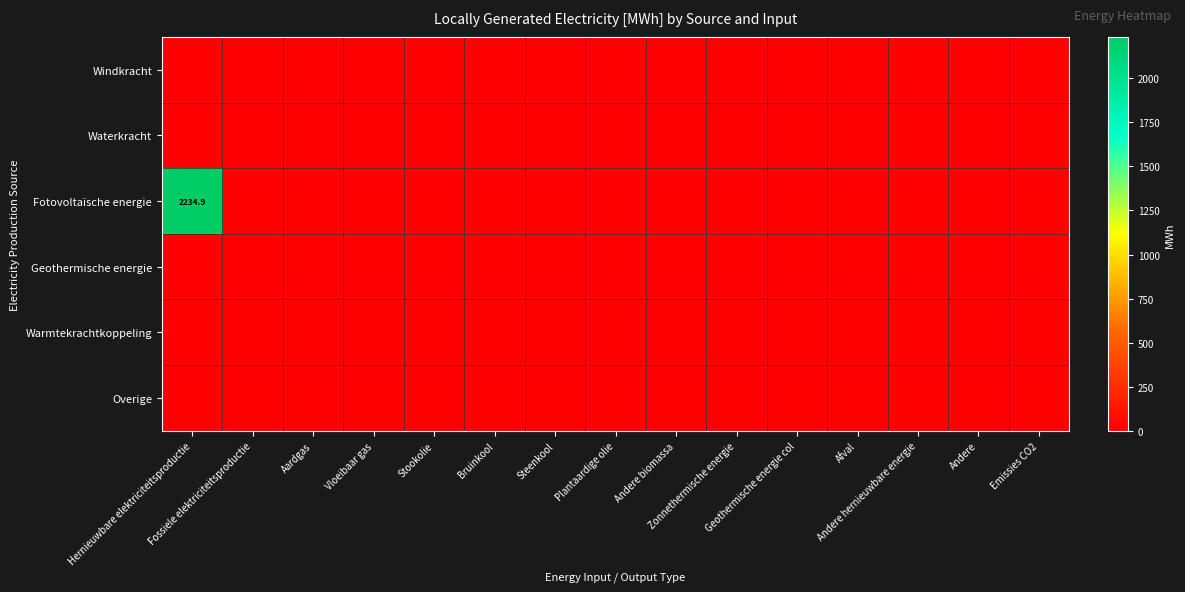

Between Stookolie and Aardgas, which is larger?

Stookolie